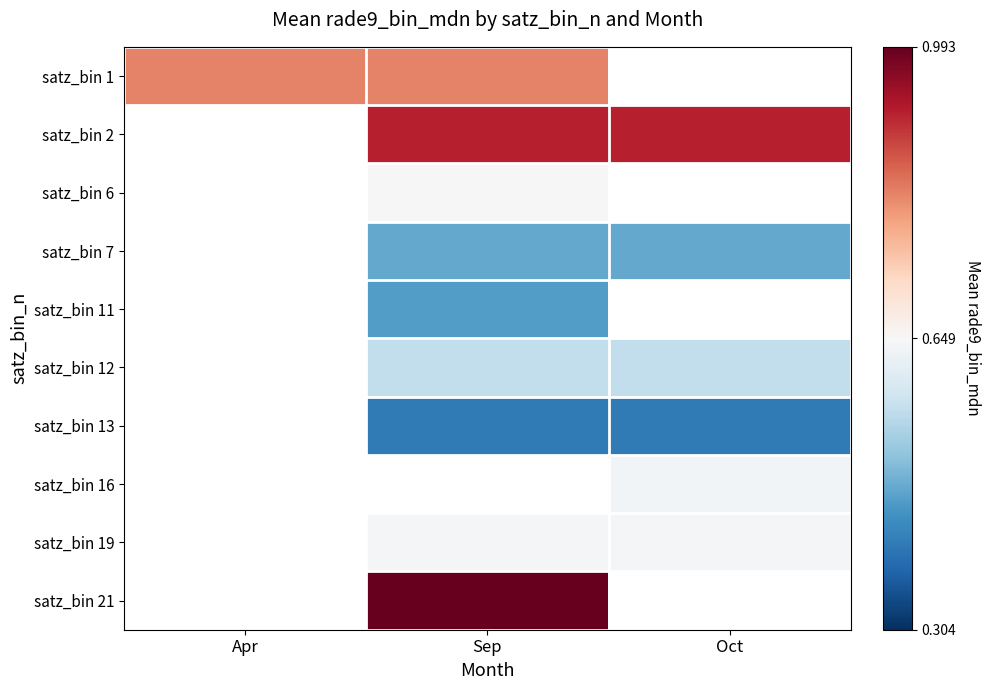

What is the smallest value displayed?

0.4